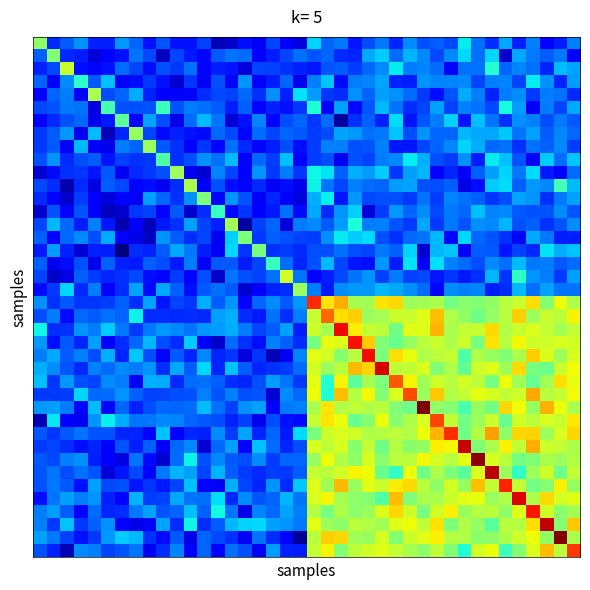

What is the greatest value displayed?

50.4